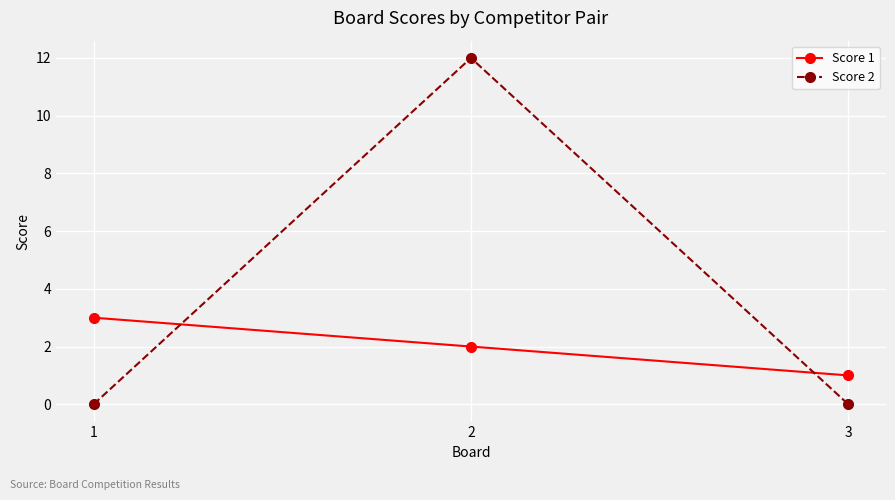

How many lines are shown in the chart?

2